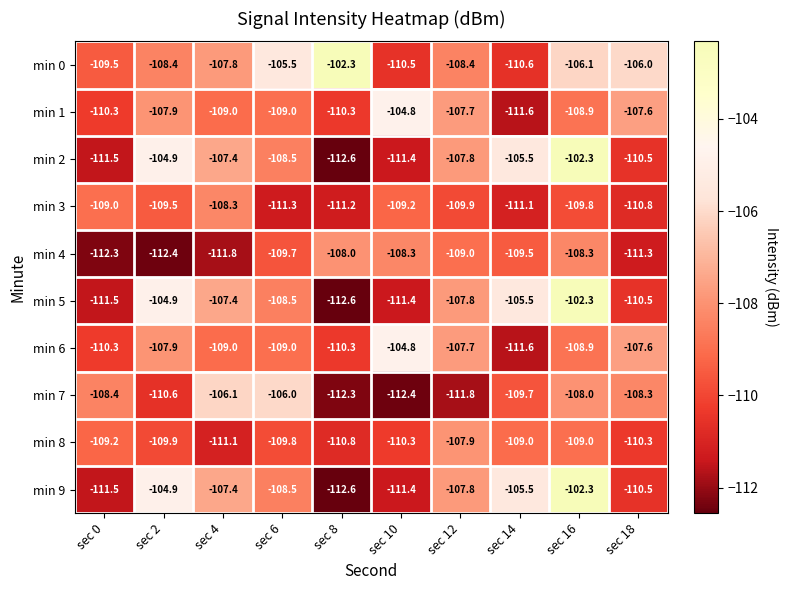

The value of min 7 at sec 16 is -108.0. True or false?

True